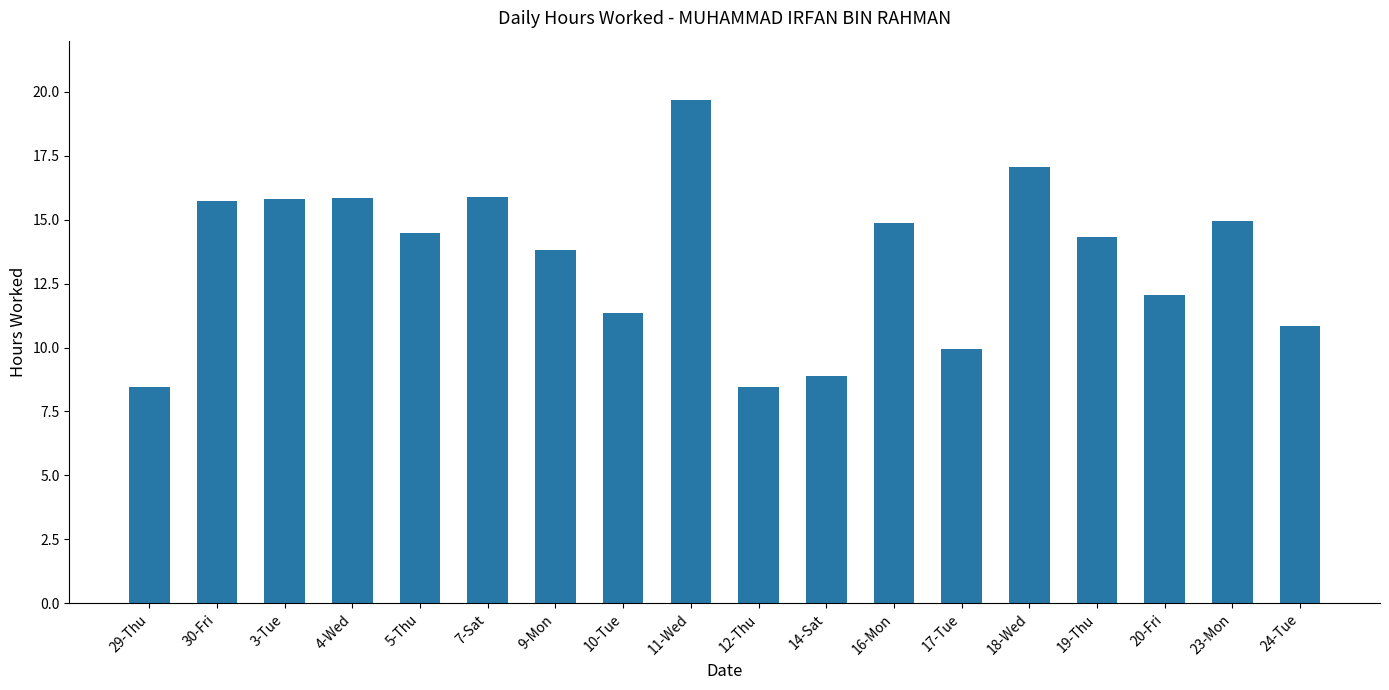

What is the change in value from 20-Fri to 23-Mon?

+2.9